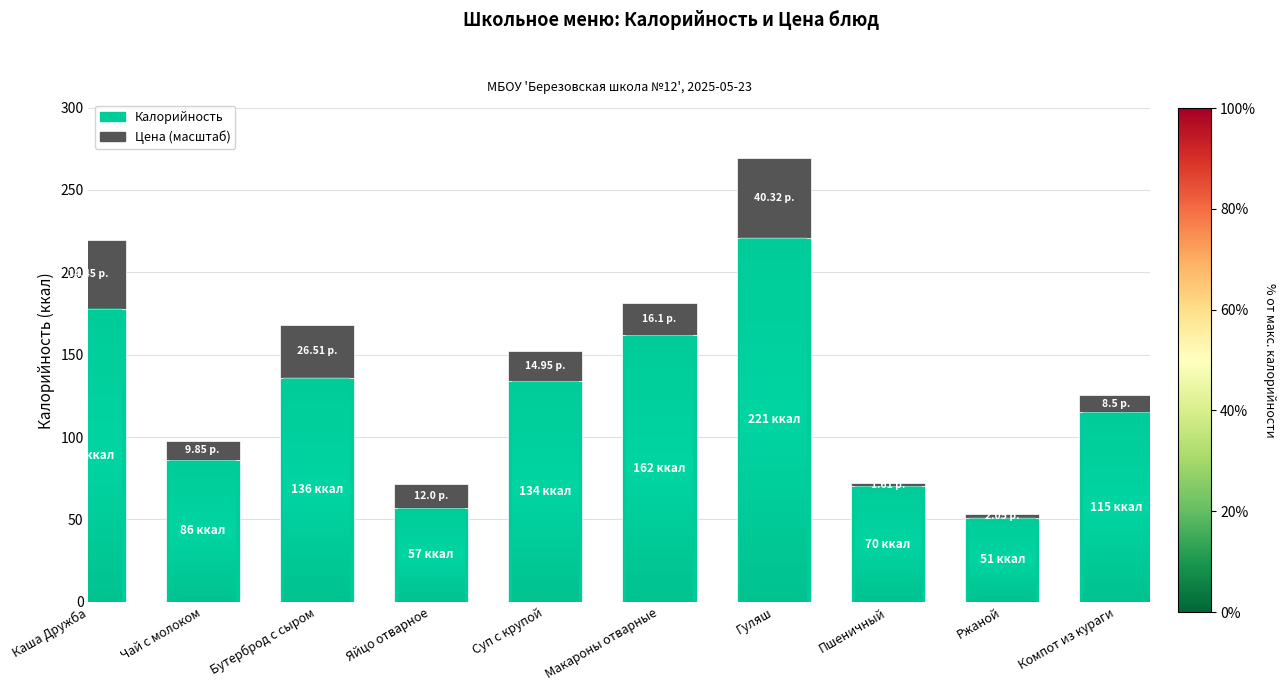

What is the difference between the second highest and second lowest values in the Калорийность series?

121.0